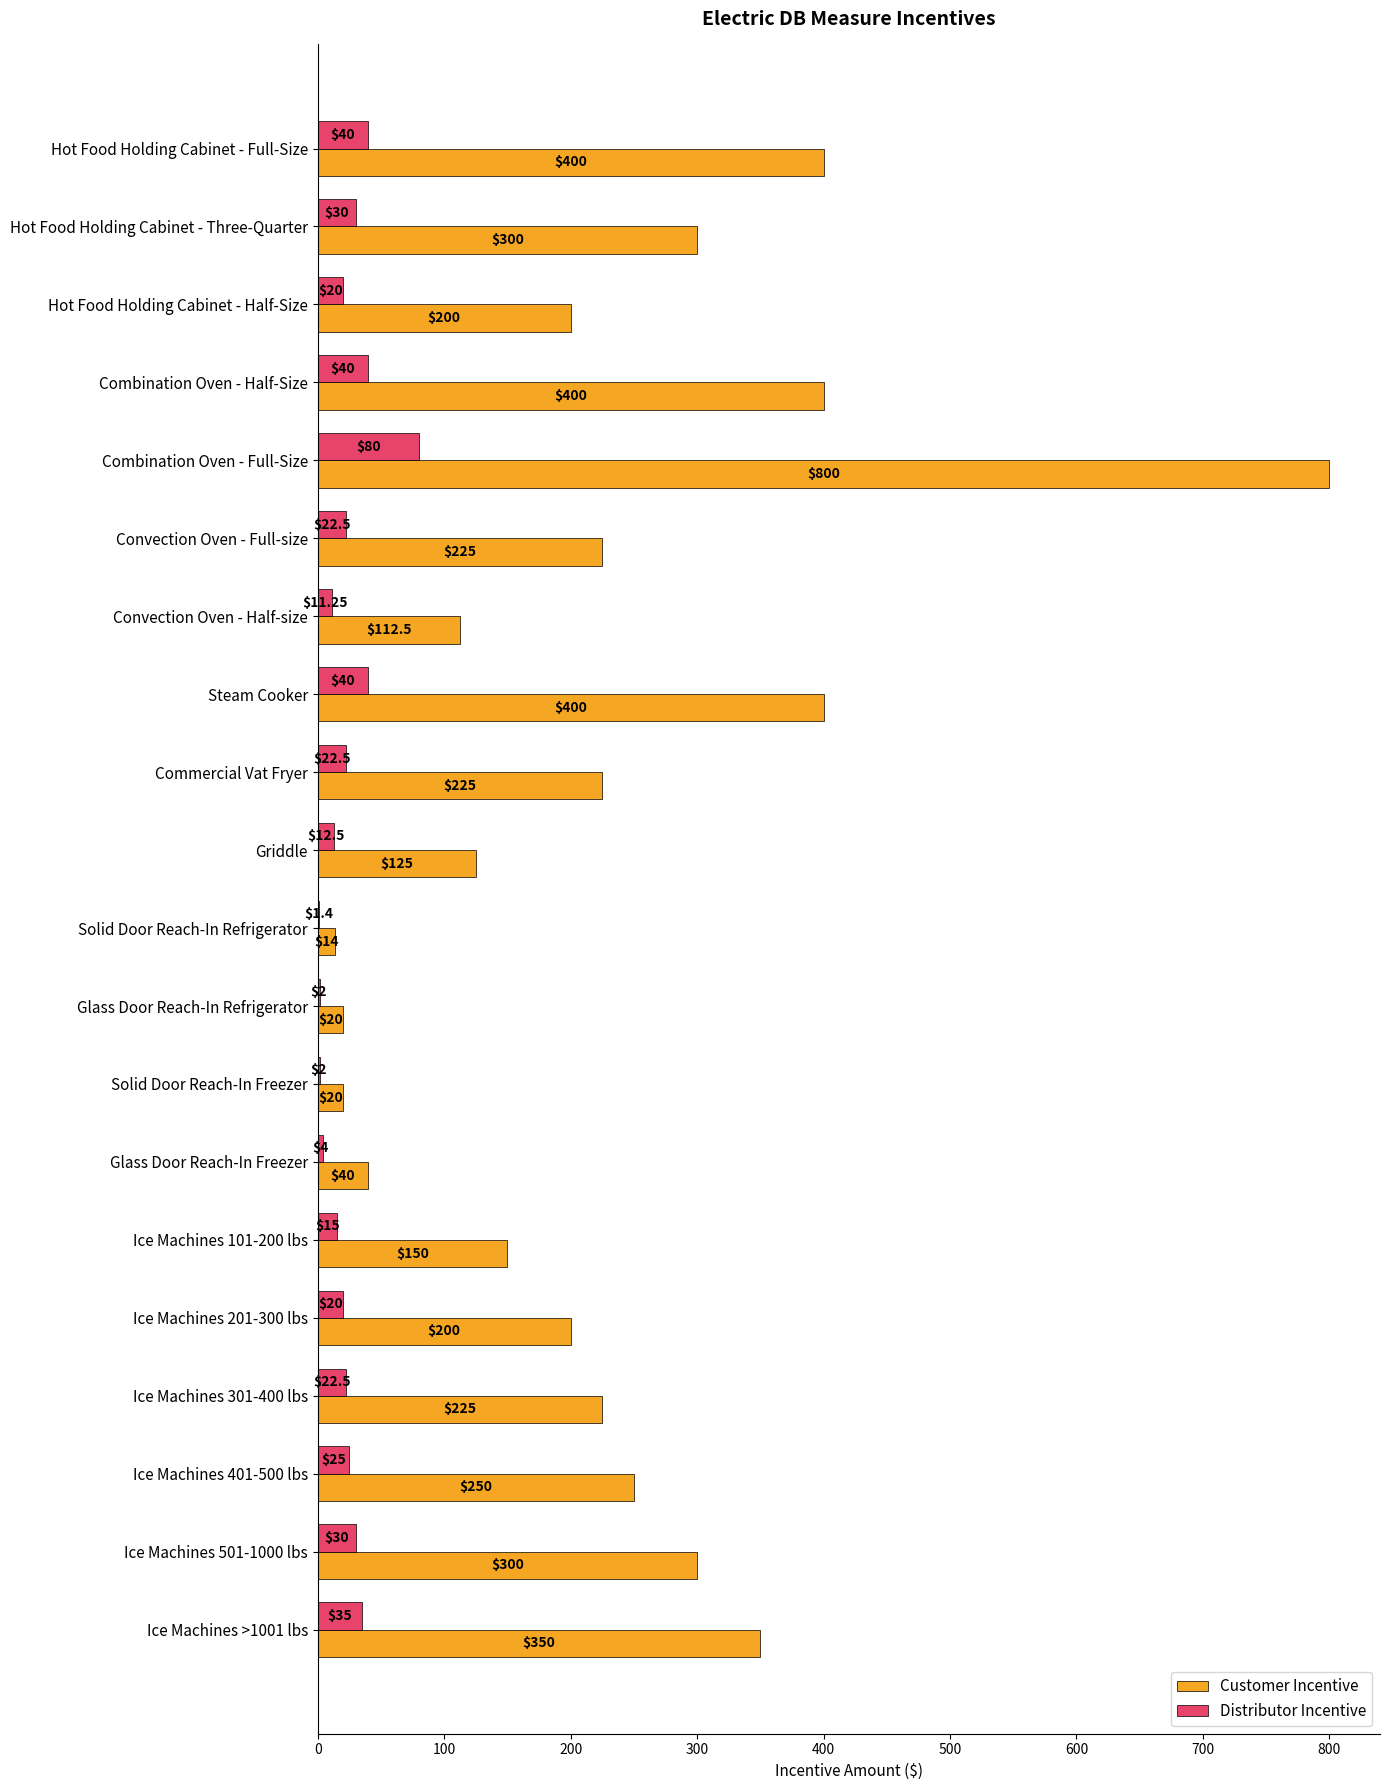

At which category is the sum across all series the highest?

Combination Oven - Full-Size